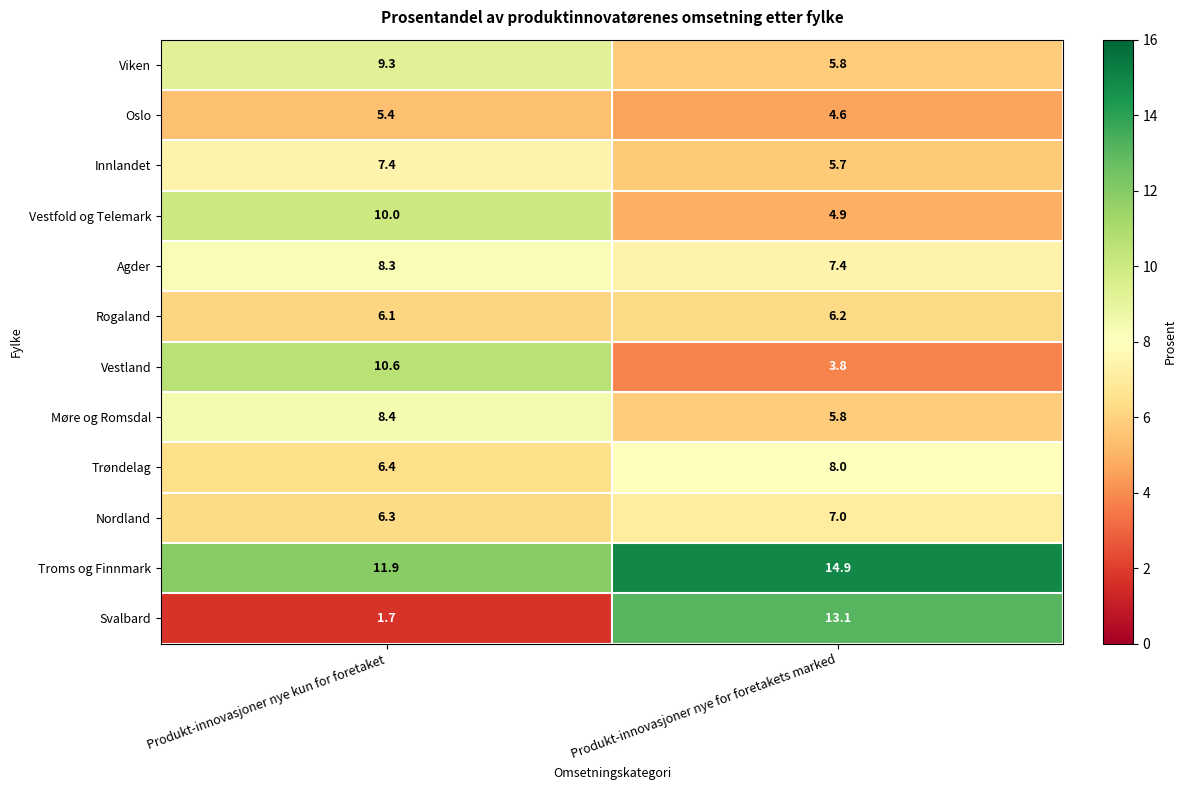

Which category has the highest value across all series?

Produkt-innovasjoner nye for foretakets marked